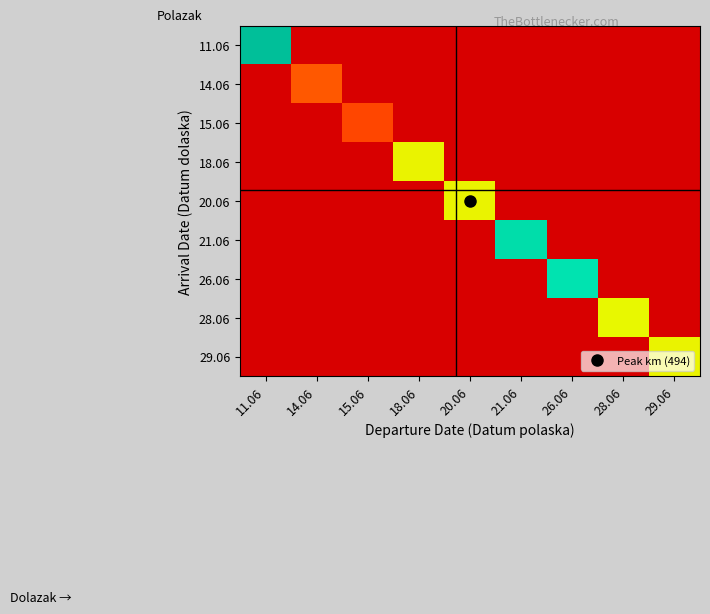

Count the number of categories in the chart.

9